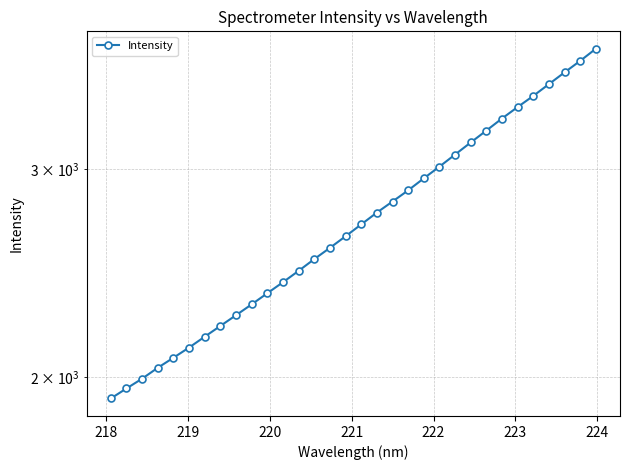

What is the value of the 6th point from the left?

2117.7